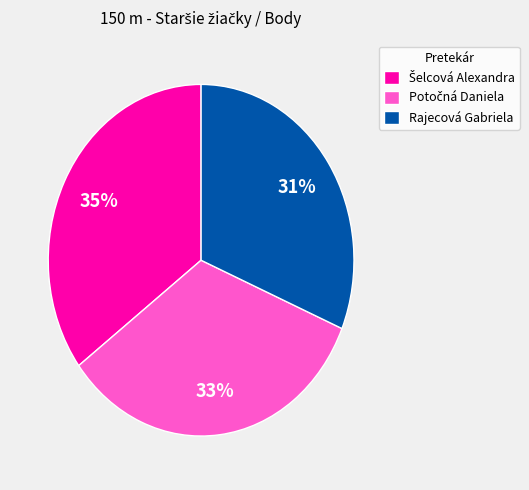

To the nearest percent, what is the difference between the largest and smallest slice percentages?

4%